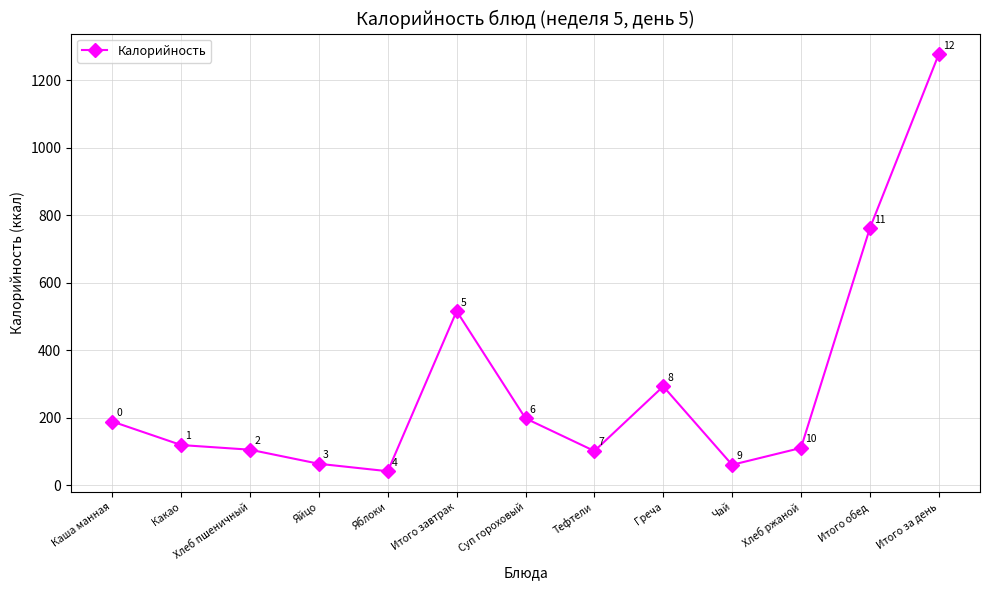

List the labels in order of value, smallest first.

Яблоки, Чай, Яйцо, Тефтели, Хлеб пшеничный, Хлеб ржаной, Какао, Каша манная, Суп гороховый, Греча, Итого завтрак, Итого обед, Итого за день